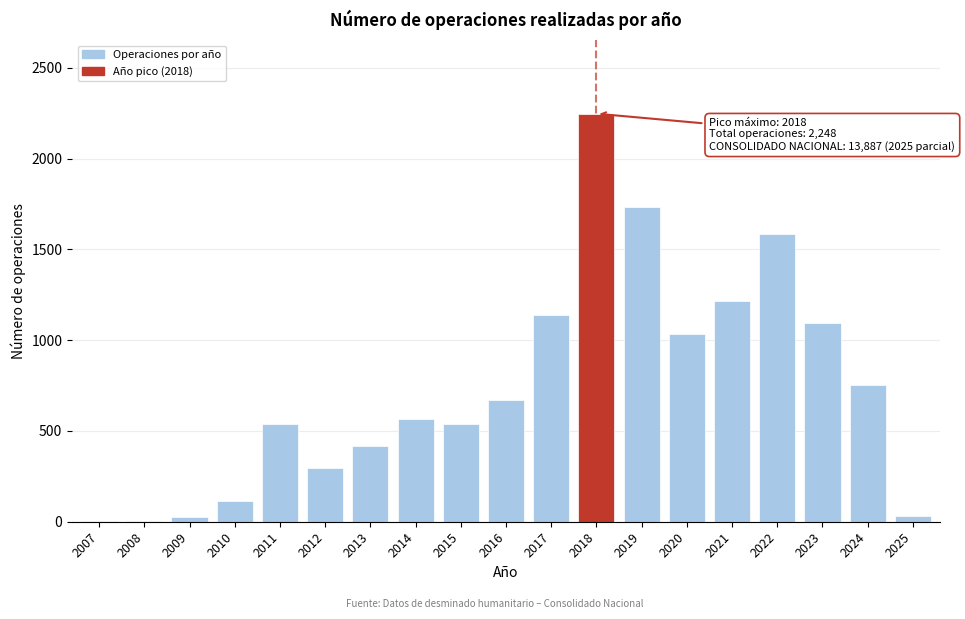

What is the change in value from 2018 to 2019?

-516